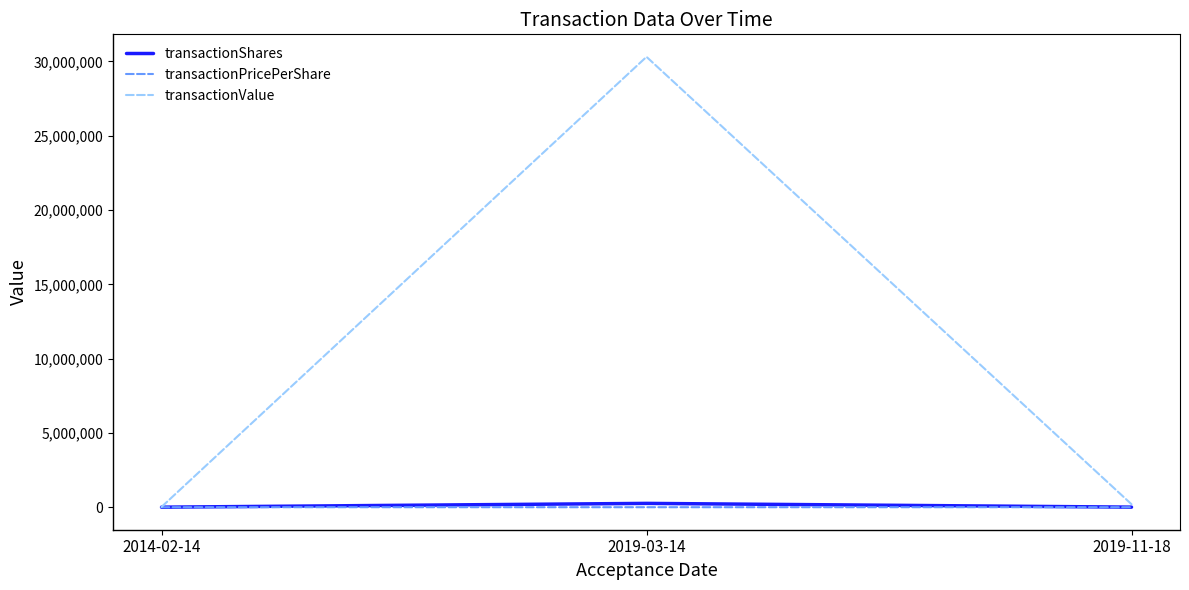

What is the spread (max minus min) of values at 2019-03-14?

30305855.2